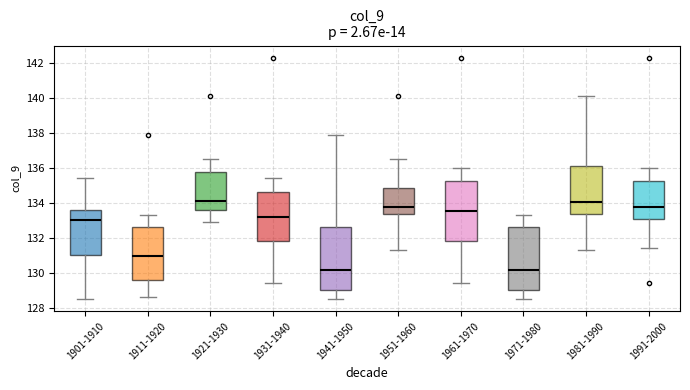

Reading left to right, read every box against the y-axis: the position of its median line, the range the box covers, and the ends of its whiskers. The values are not printed on the chart, so give them approximately, as read against the axis.

1901-1910: median 133.0, box 131.0 to 133.6, whiskers 128.6 to 135.4
1911-1920: median 131.0, box 129.6 to 132.6, whiskers 128.6 to 133.4
1921-1930: median 134.2, box 133.6 to 135.8, whiskers 133.0 to 136.6
1931-1940: median 133.2, box 131.8 to 134.6, whiskers 129.4 to 135.4
1941-1950: median 130.2, box 129.0 to 132.6, whiskers 128.6 to 138.0
1951-1960: median 133.8, box 133.4 to 134.8, whiskers 131.4 to 136.6
1961-1970: median 133.6, box 131.8 to 135.2, whiskers 129.4 to 136.0
1971-1980: median 130.2, box 129.0 to 132.6, whiskers 128.6 to 133.4
1981-1990: median 134.0, box 133.4 to 136.2, whiskers 131.4 to 140.2
1991-2000: median 133.8, box 133.2 to 135.2, whiskers 131.4 to 136.0